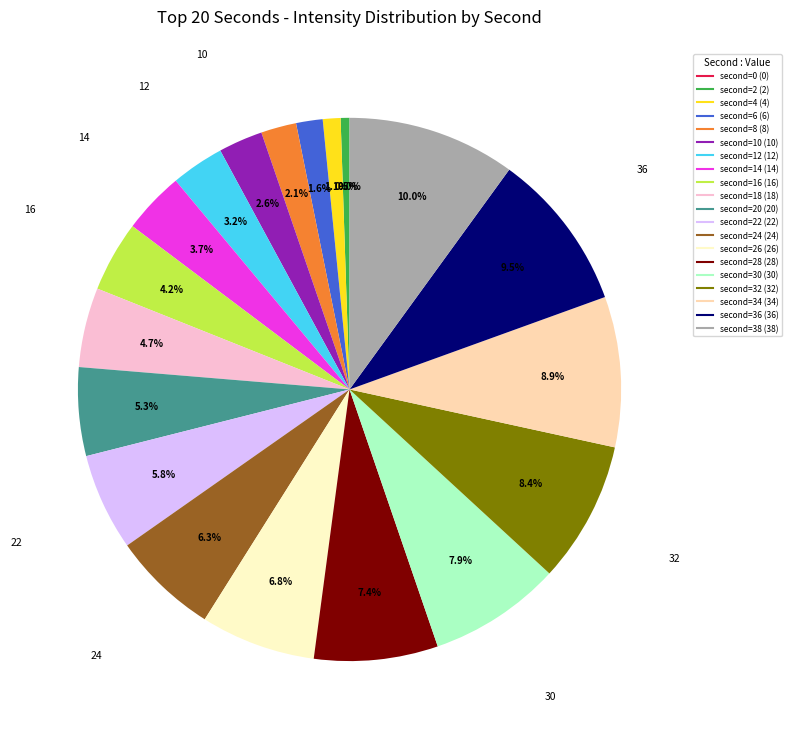

What percentage is the 28 slice, to the nearest percent?

7%